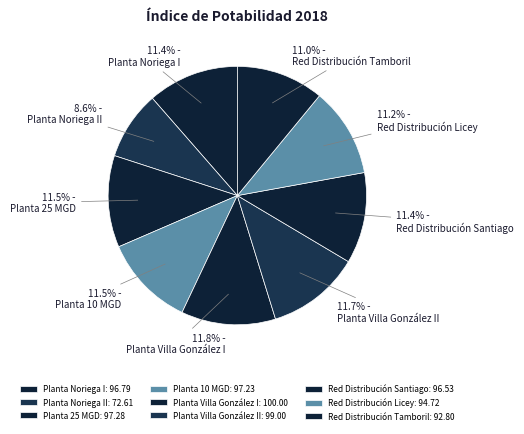

What percentage do Planta Noriega I and Red Distribución Tamboril together represent?

22.4%